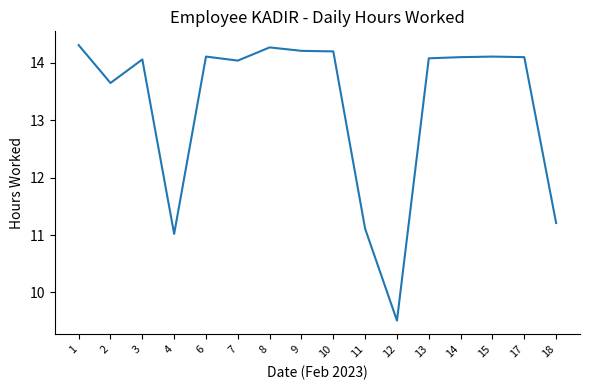

True or false: the data has more than 1 interior local peaks.

True